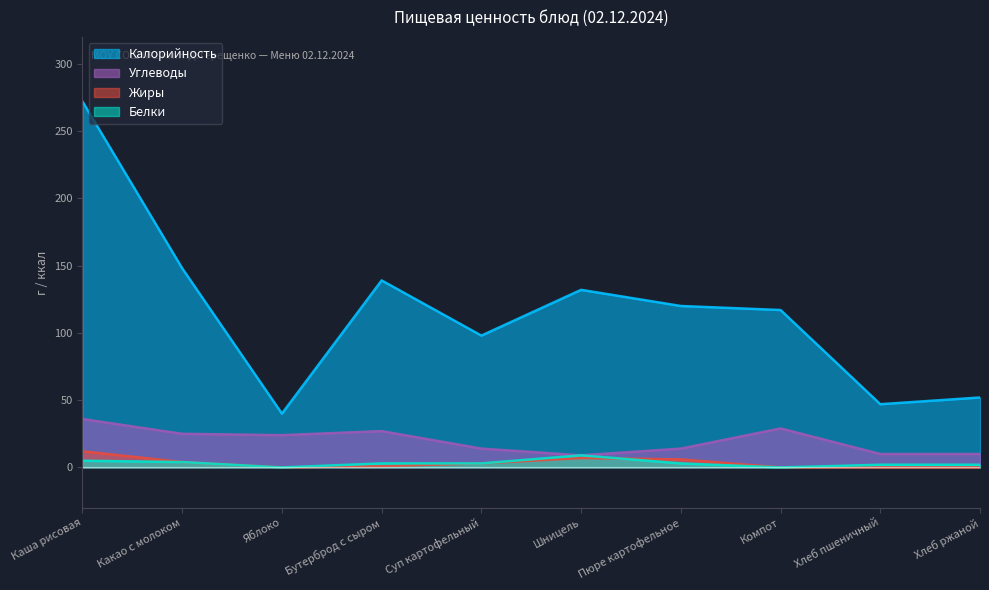

At which label is Калорийность closest to 156?

Какао с молоком